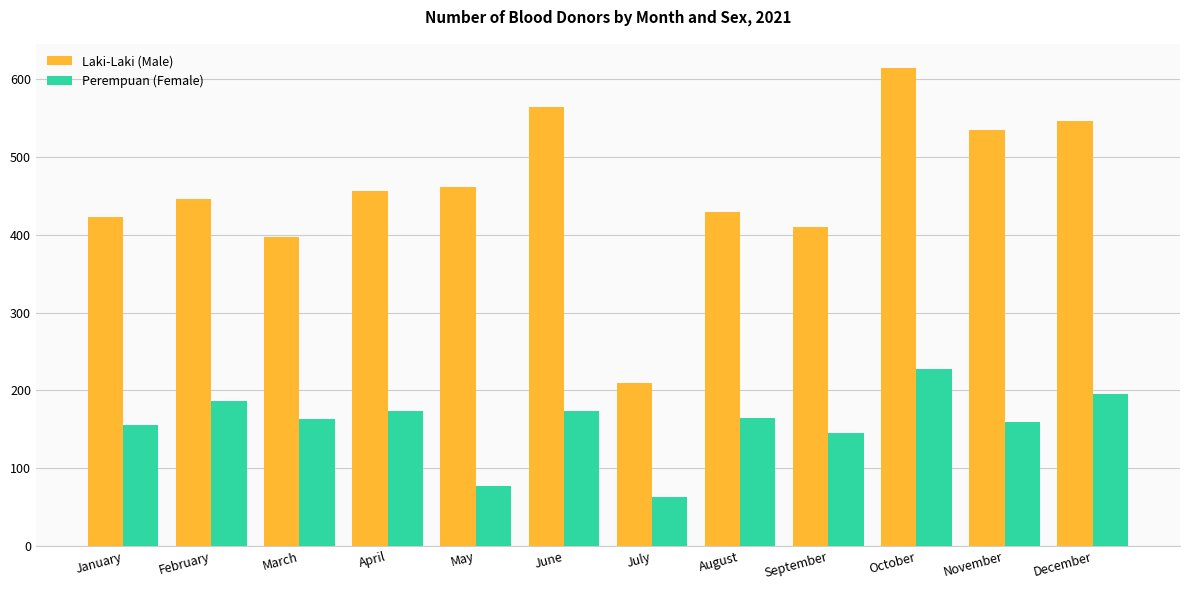

True or false: Perempuan (Female) has a value of 164 at August.

True